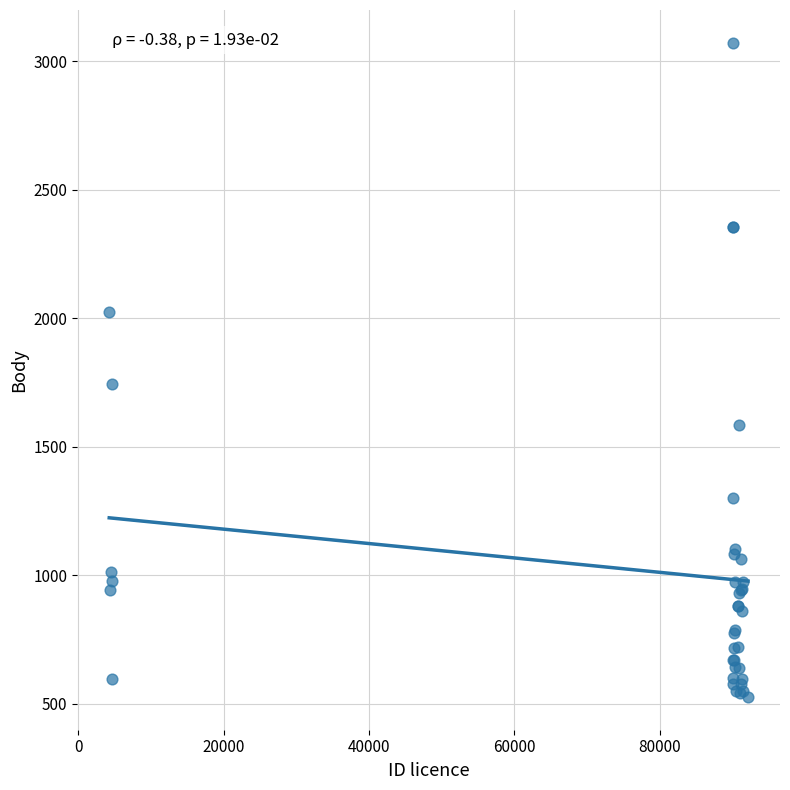

What Y value in the scatter plot is closest to 1799?

1744